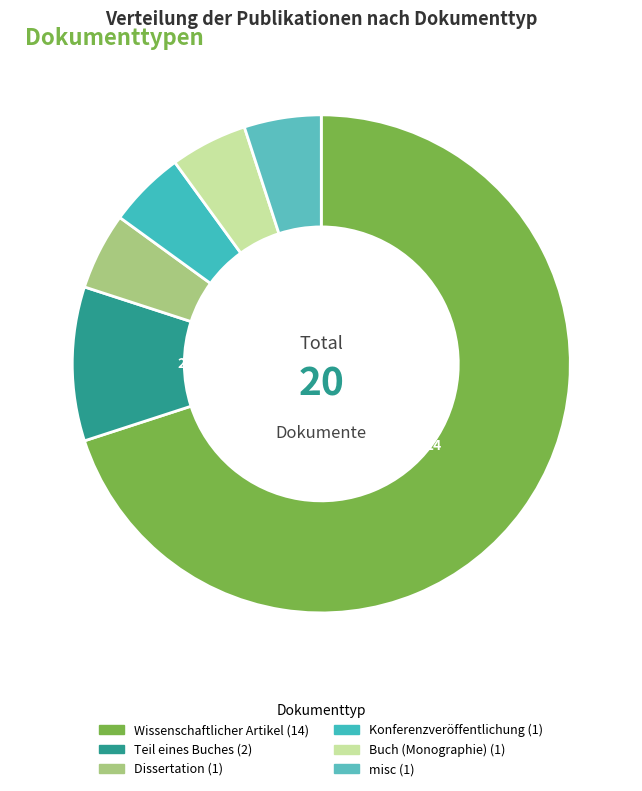

Which category has the smallest portion of the pie?

Dissertation